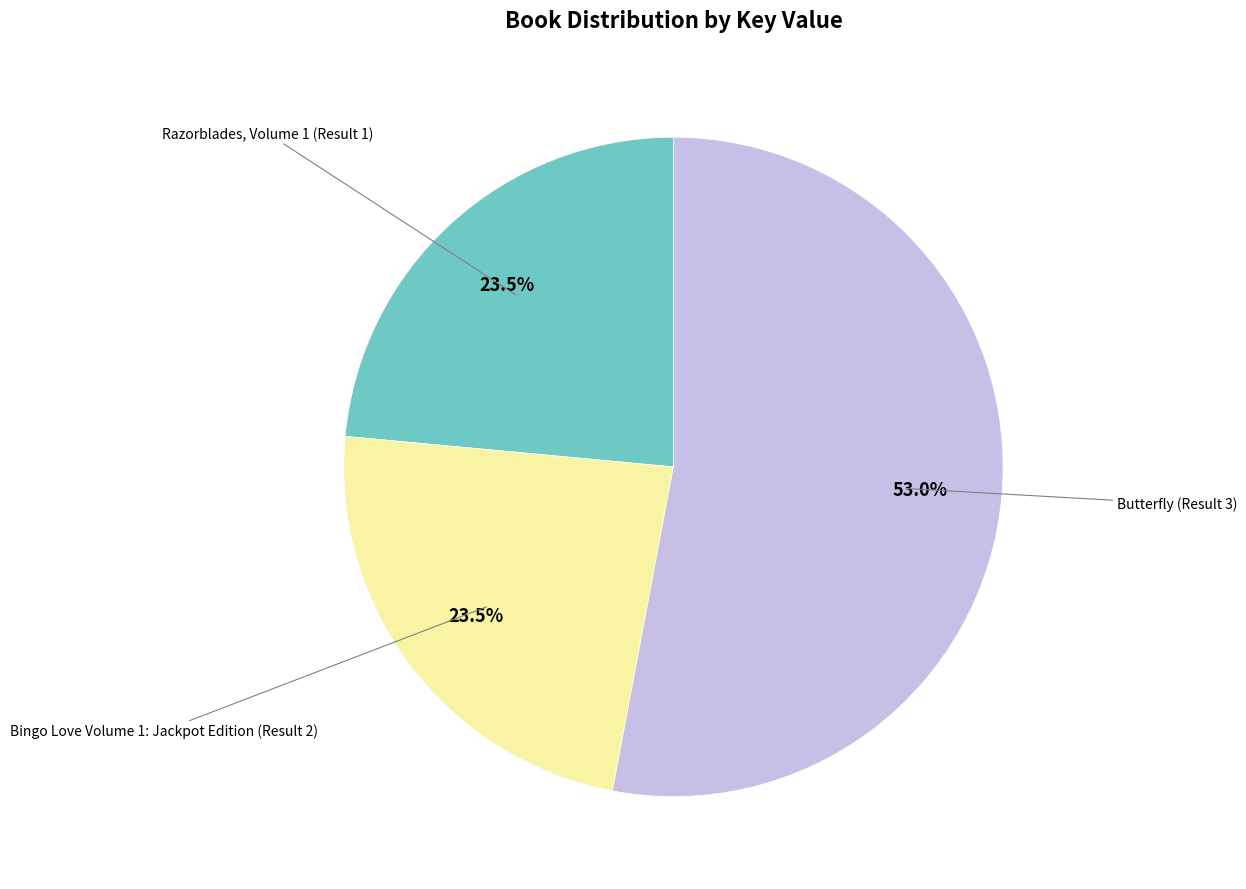

Is there any slice that represents more than half of the pie?

Yes